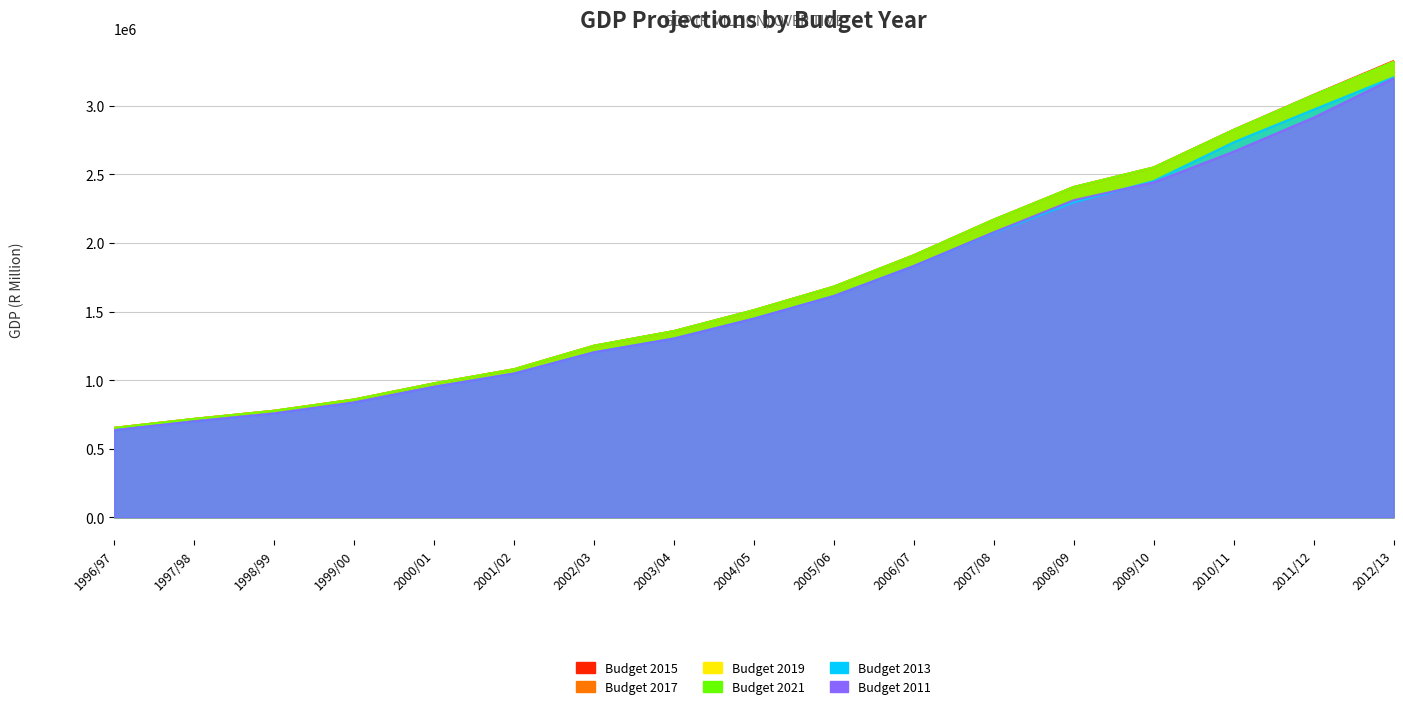

Reading left to right, what are all the values shown in this chart?

Budget 2021: 652066	717535	776799	858946	976574	1079625	1251139	1357972	1510449	1682272	1911150	2171015	2408662	2551440	2825040	3078418	3320753
Budget 2019: 652066	717535	776799	858946	976574	1079625	1251139	1357972	1510449	1682272	1911150	2171015	2408662	2551440	2825040	3078418	3320753
Budget 2017: 652066	717535	776799	858946	976574	1079625	1251139	1357972	1510449	1682272	1911150	2171015	2408662	2551440	2825040	3078418	3323240
Budget 2015: 652066	717535	776799	858946	976574	1079625	1251139	1357972	1510449	1682272	1911150	2171015	2408662	2551316	2826071	3080887	3327630
Budget 2013: 635183	699822	757084	837240	951682	1048562	1203145	1303907	1449020	1613812	1832763	2075414	2296571	2452538	2735274	2973286	3209142
Budget 2011: 635183	699822	757084	837240	951682	1048562	1203145	1303907	1449020	1613812	1832763	2078822	2312965	2442593	2666894	2914862	3201299